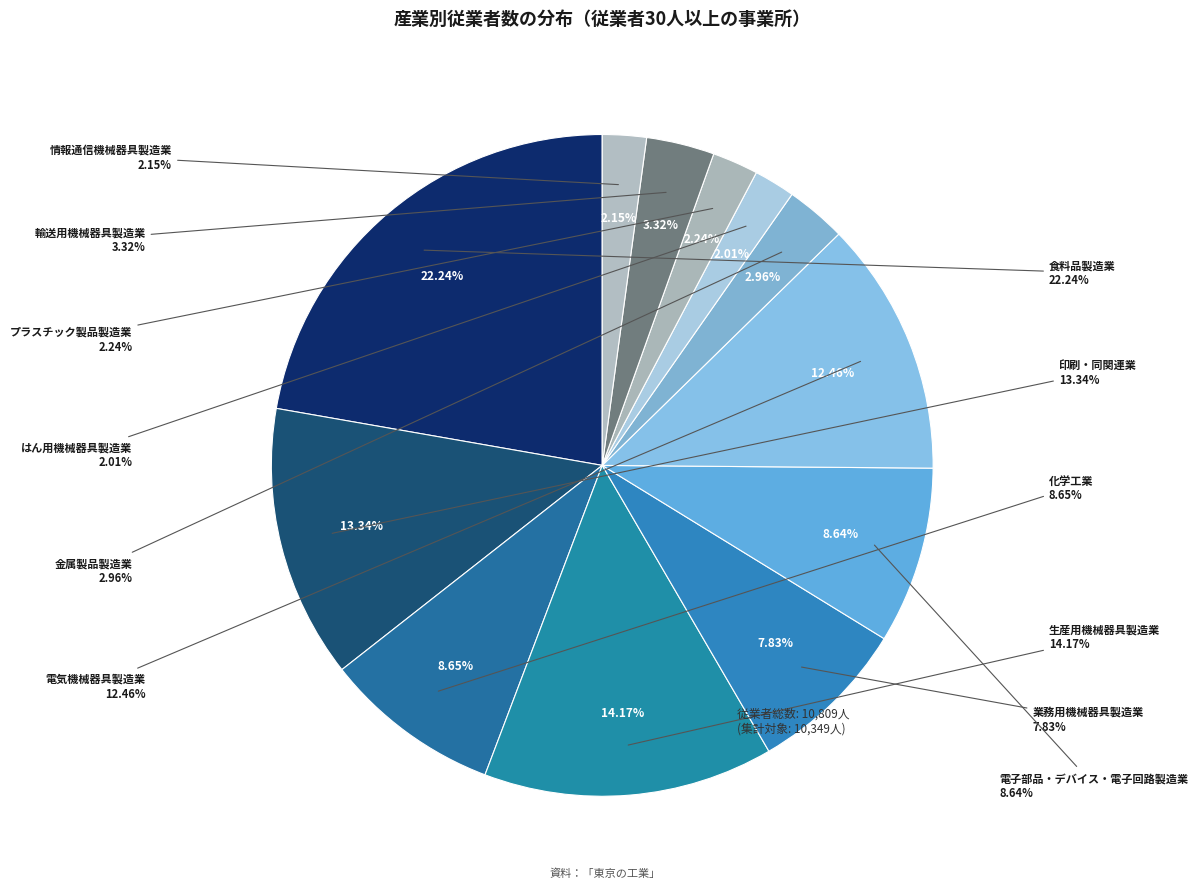

What is the smallest slice in the pie chart?

はん用機械器具製造業